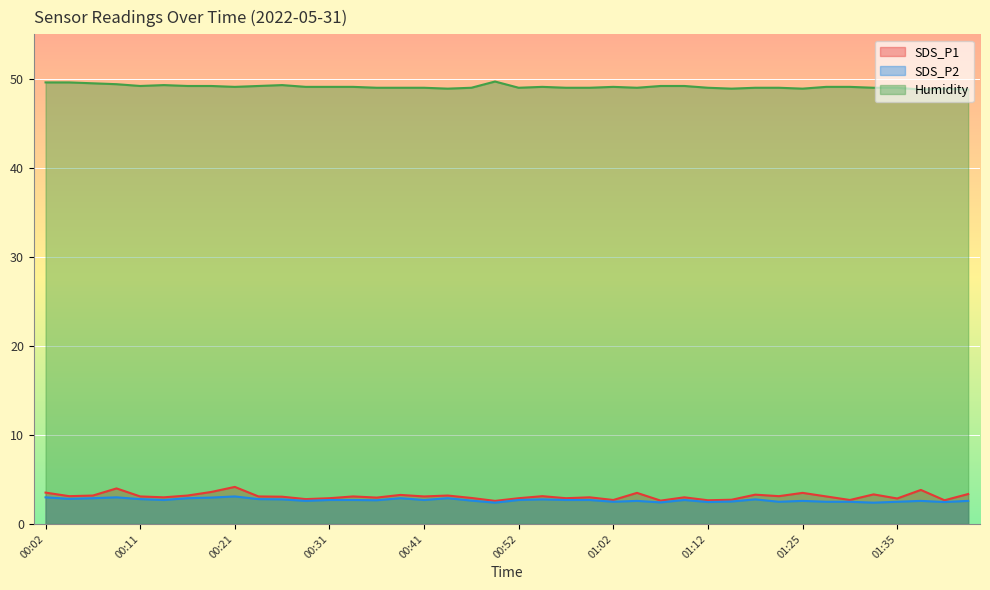

At which category does Humidity reach its first local valley?

00:11